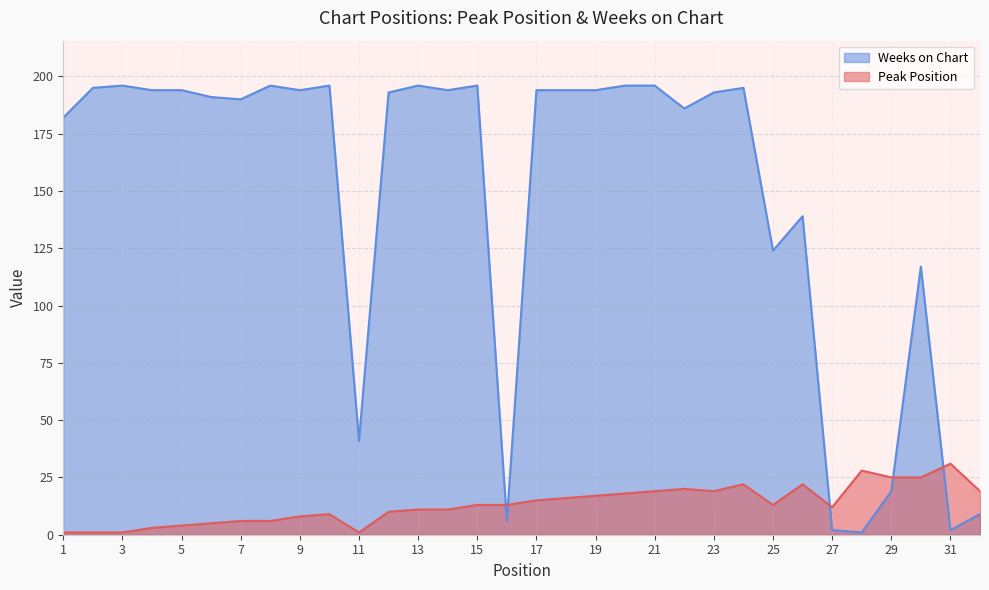

Which category has the lowest value across all series?

1